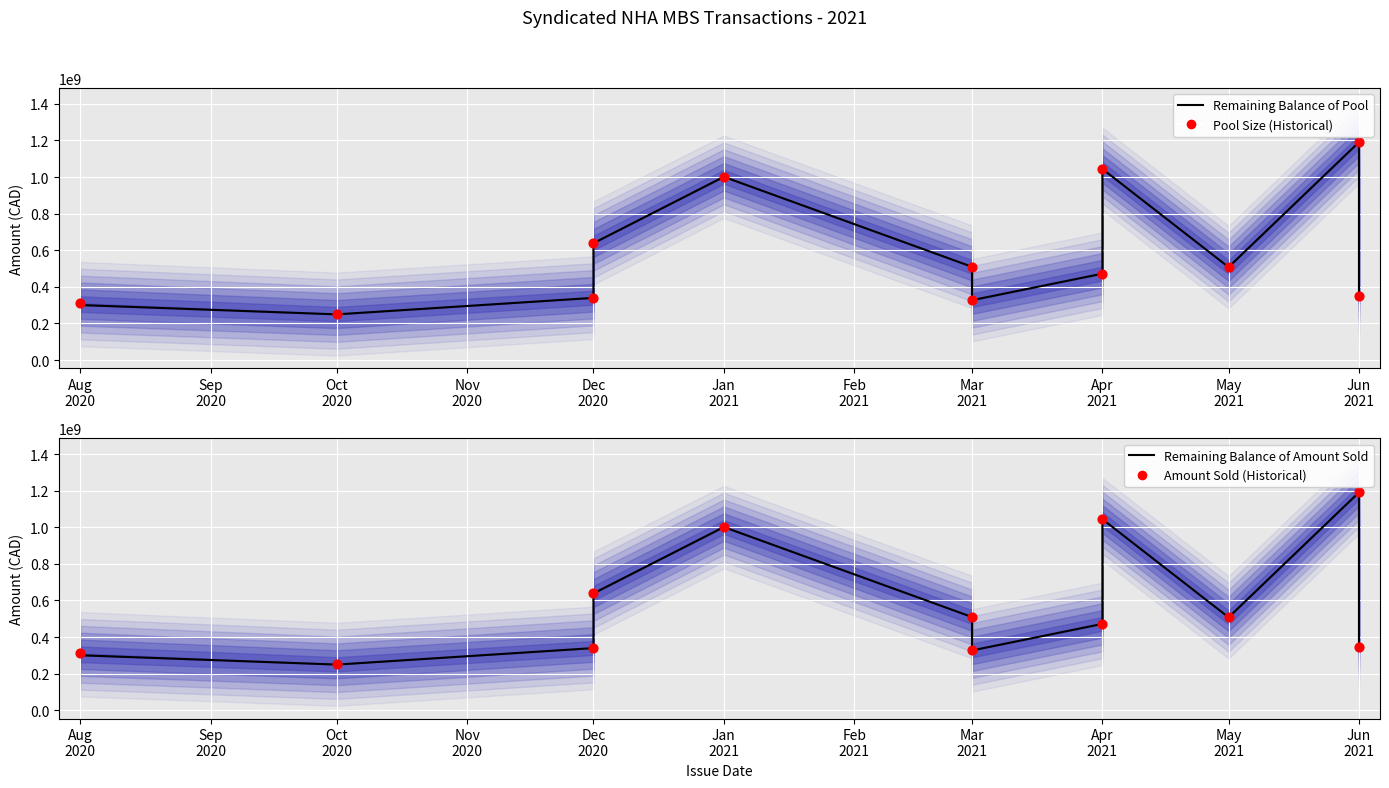

What are all the series names shown in the legend?

Remaining Balance of Pool, Pool Size (Historical), Remaining Balance of Amount Sold, Amount Sold (Historical)